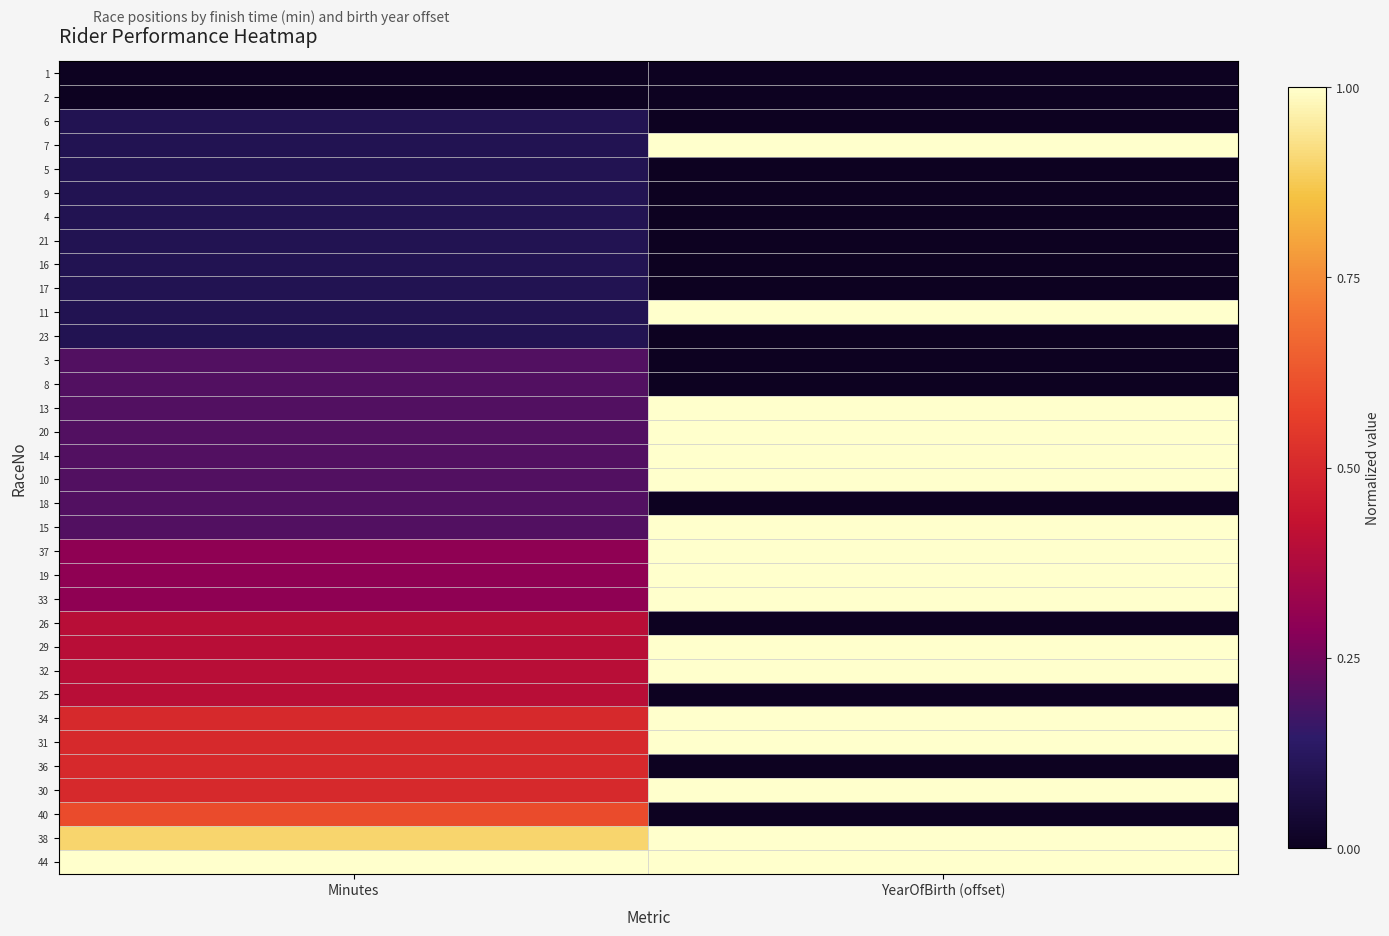

Reading right to left, what are all the values shown in this chart?

1: YearOfBirth (offset)=0.0	Minutes=0.0
2: YearOfBirth (offset)=0.0	Minutes=0.0
6: YearOfBirth (offset)=0.0	Minutes=0.1
7: YearOfBirth (offset)=1.0	Minutes=0.1
5: YearOfBirth (offset)=0.0	Minutes=0.1
9: YearOfBirth (offset)=0.0	Minutes=0.1
4: YearOfBirth (offset)=0.0	Minutes=0.1
21: YearOfBirth (offset)=0.0	Minutes=0.1
16: YearOfBirth (offset)=0.0	Minutes=0.1
17: YearOfBirth (offset)=0.0	Minutes=0.1
11: YearOfBirth (offset)=1.0	Minutes=0.1
23: YearOfBirth (offset)=0.0	Minutes=0.1
3: YearOfBirth (offset)=0.0	Minutes=0.2
8: YearOfBirth (offset)=0.0	Minutes=0.2
13: YearOfBirth (offset)=1.0	Minutes=0.2
20: YearOfBirth (offset)=1.0	Minutes=0.2
14: YearOfBirth (offset)=1.0	Minutes=0.2
10: YearOfBirth (offset)=1.0	Minutes=0.2
18: YearOfBirth (offset)=0.0	Minutes=0.2
15: YearOfBirth (offset)=1.0	Minutes=0.2
37: YearOfBirth (offset)=1.0	Minutes=0.3
19: YearOfBirth (offset)=1.0	Minutes=0.3
33: YearOfBirth (offset)=1.0	Minutes=0.3
26: YearOfBirth (offset)=0.0	Minutes=0.4
29: YearOfBirth (offset)=1.0	Minutes=0.4
32: YearOfBirth (offset)=1.0	Minutes=0.4
25: YearOfBirth (offset)=0.0	Minutes=0.4
34: YearOfBirth (offset)=1.0	Minutes=0.5
31: YearOfBirth (offset)=1.0	Minutes=0.5
36: YearOfBirth (offset)=0.0	Minutes=0.5
30: YearOfBirth (offset)=1.0	Minutes=0.5
40: YearOfBirth (offset)=0.0	Minutes=0.6
38: YearOfBirth (offset)=1.0	Minutes=0.9
44: YearOfBirth (offset)=1.0	Minutes=1.0